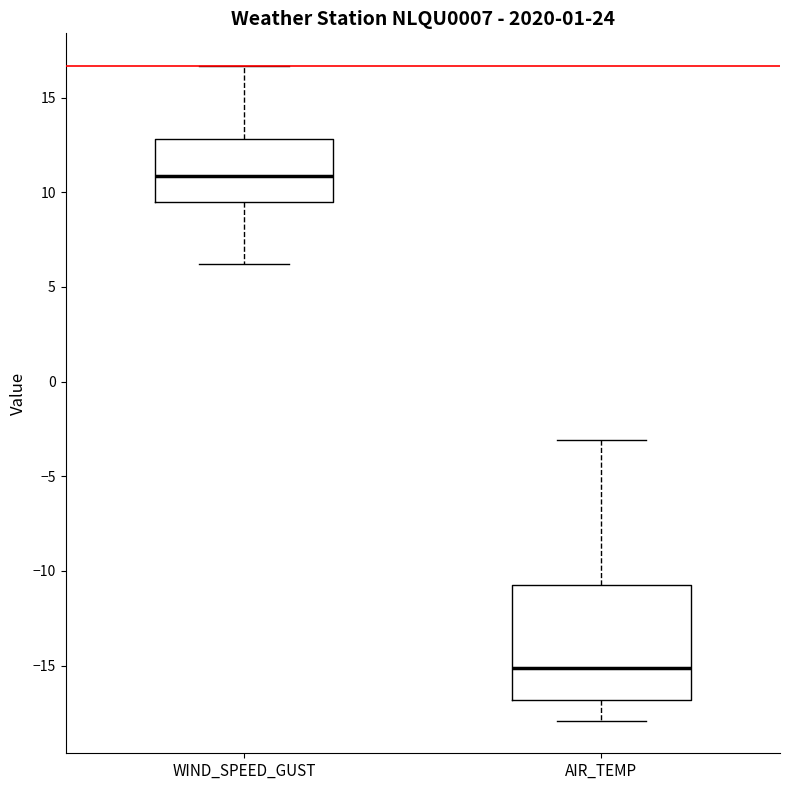

Which box has the lowest median line?

AIR_TEMP